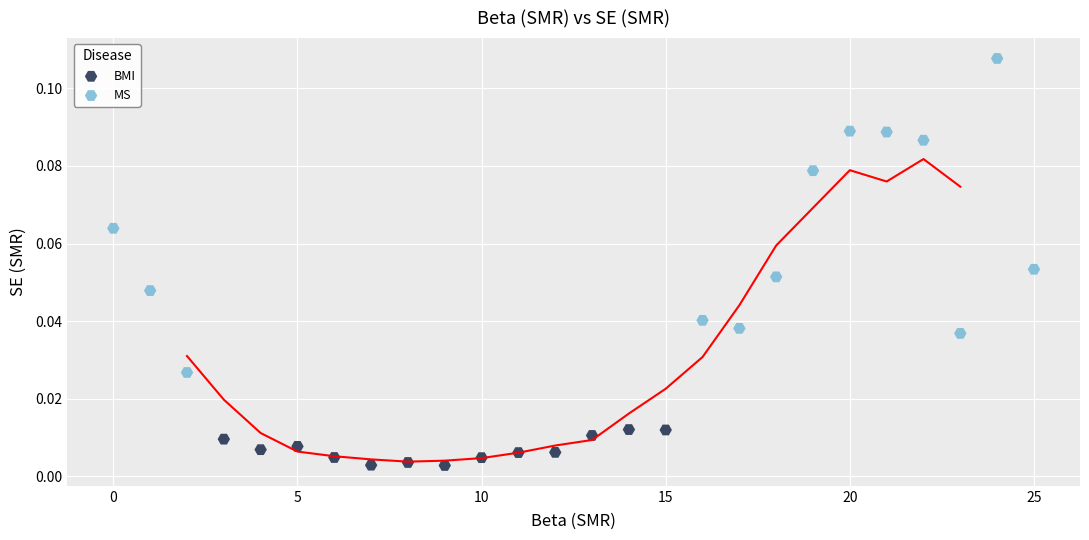

Which series reaches the maximum Y coordinate?

MS